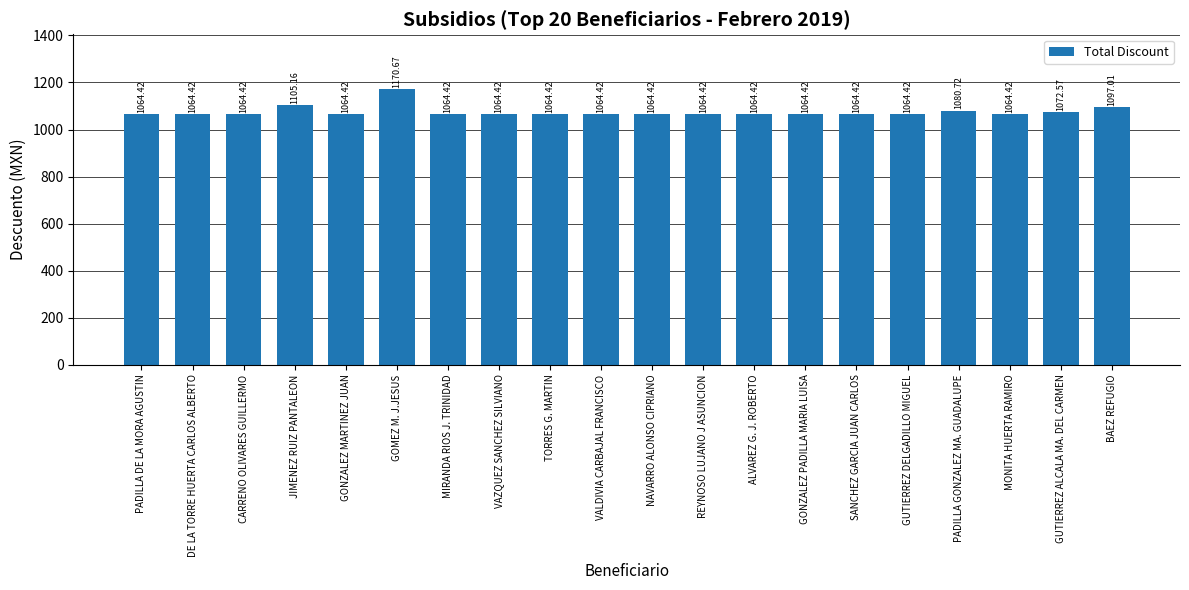

Reading left to right, extract all data points from this chart.

PADILLA DE LA MORA AGUSTIN=1064.4	DE LA TORRE HUERTA CARLOS ALBERTO=1064.4	CARRENO OLIVARES GUILLERMO=1064.4	JIMENEZ RUIZ PANTALEON=1105.2	GONZALEZ MARTINEZ JUAN=1064.4	GOMEZ M. J.JESUS=1170.7	MIRANDA RIOS J. TRINIDAD=1064.4	VAZQUEZ SANCHEZ SILVIANO=1064.4	TORRES G. MARTIN=1064.4	VALDIVIA CARBAJAL FRANCISCO=1064.4	NAVARRO ALONSO CIPRIANO=1064.4	REYNOSO LUJANO J ASUNCION=1064.4	ALVAREZ G. J. ROBERTO=1064.4	GONZALEZ PADILLA MARIA LUISA=1064.4	SANCHEZ GARCIA JUAN CARLOS=1064.4	GUTIERREZ DELGADILLO MIGUEL=1064.4	PADILLA GONZALEZ MA. GUADALUPE=1080.7	MONITA HUERTA RAMIRO=1064.4	GUTIERREZ ALCALA MA. DEL CARMEN=1072.6	BAEZ REFUGIO=1097.0